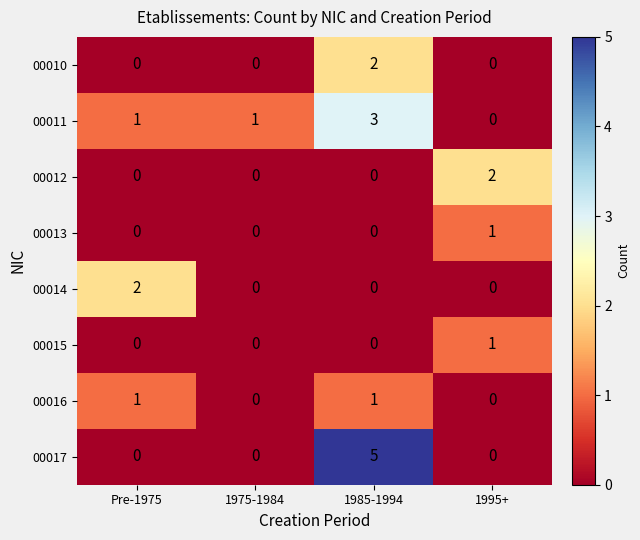

Which series has the largest range (max minus min)?

00017